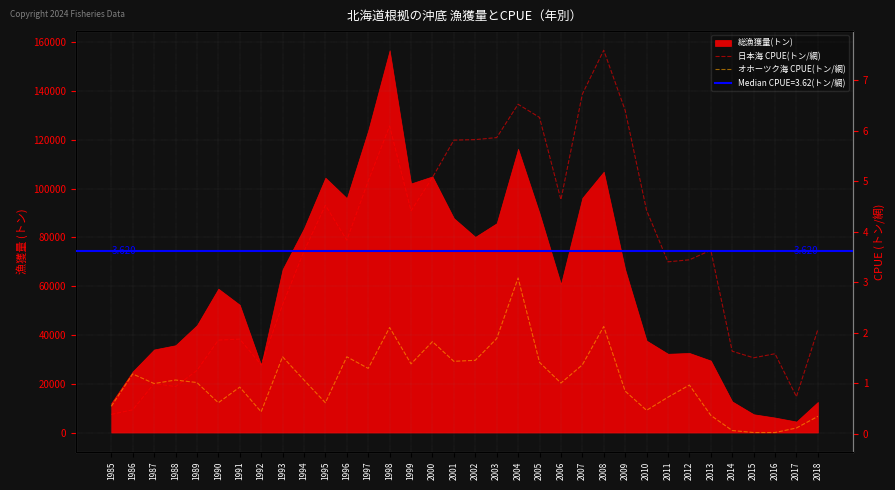

True or false: オホーツク海 CPUE(トン/網) has more than 1 interior local peaks.

True